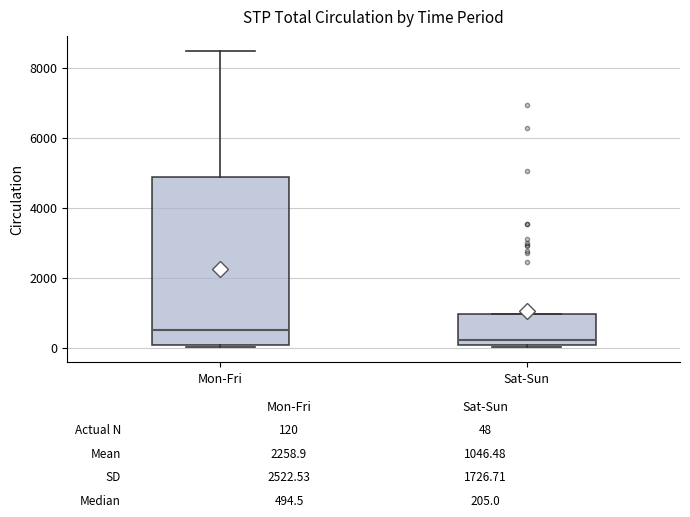

Where is the upper edge of the box for Mon-Fri on the y-axis? The values are not printed on the chart, so give them approximately, as read against the axis.

4800